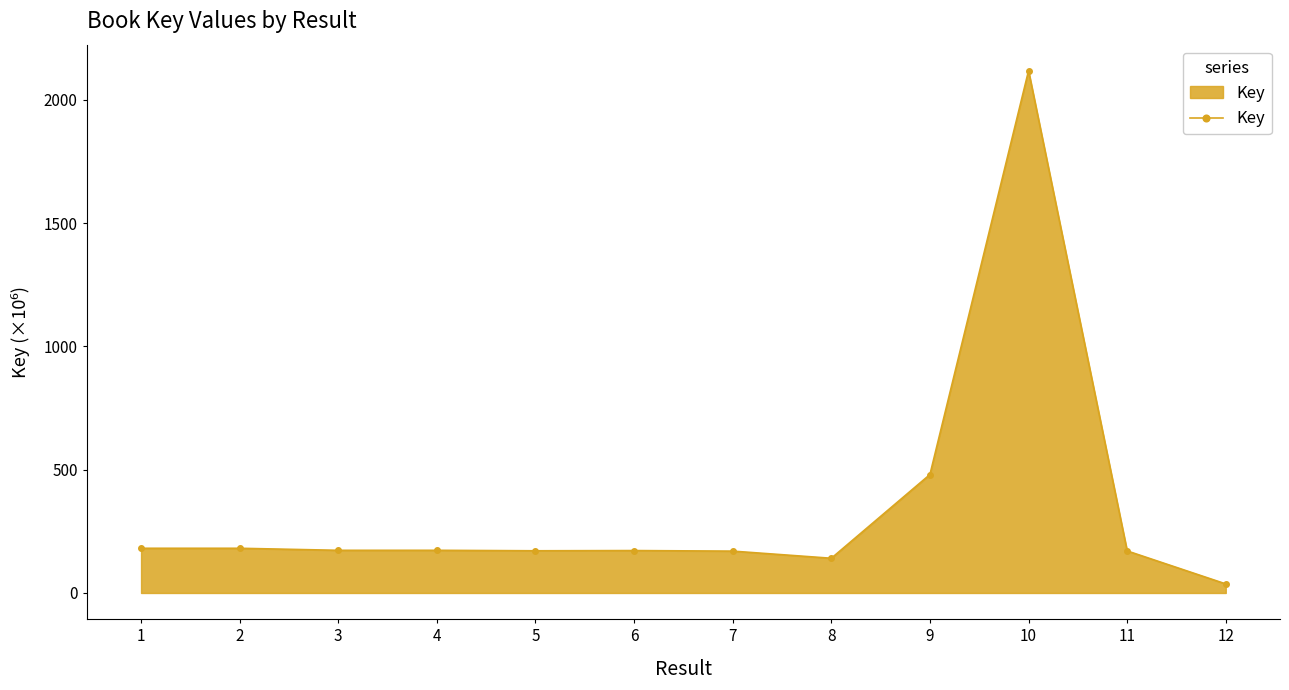

True or false: there are more than 1 points higher than both neighbors.

True